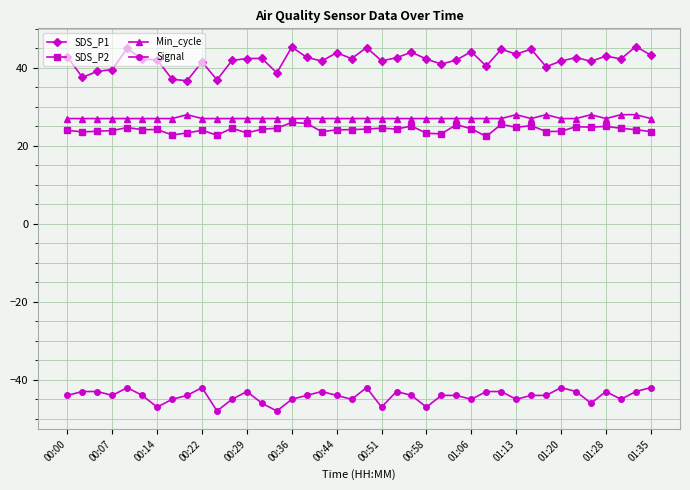

What is the greatest value displayed?

45.5